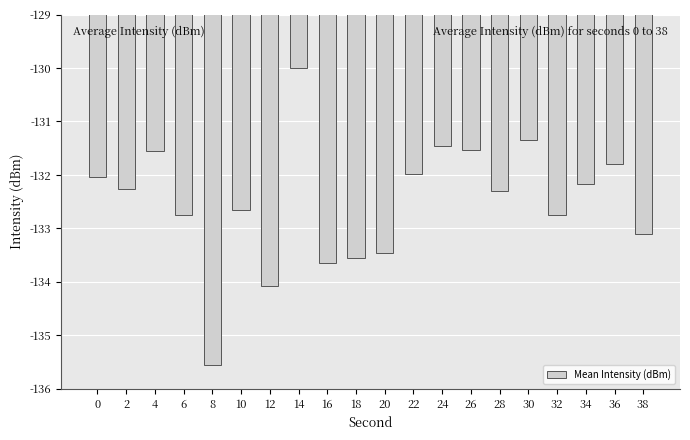

The value at 0 is -215.0. True or false?

False